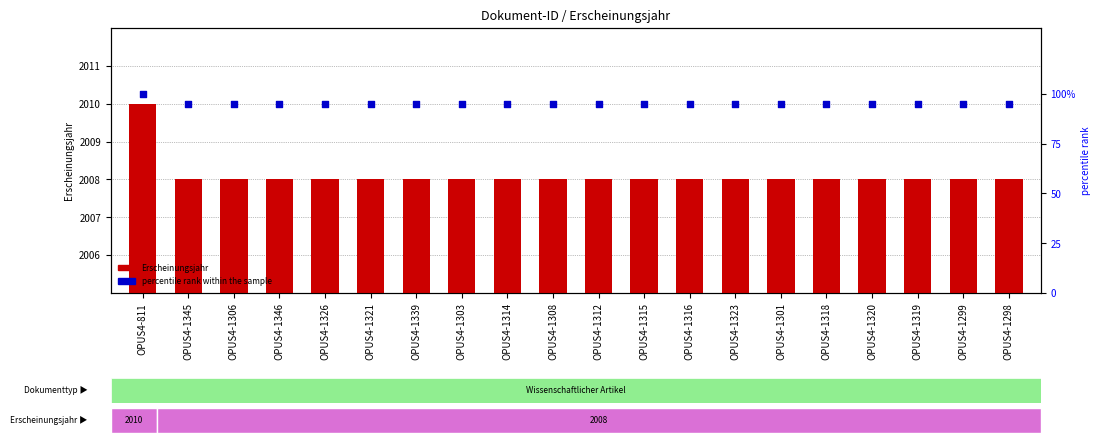

At which category is the sum across all series the highest?

OPUS4-811